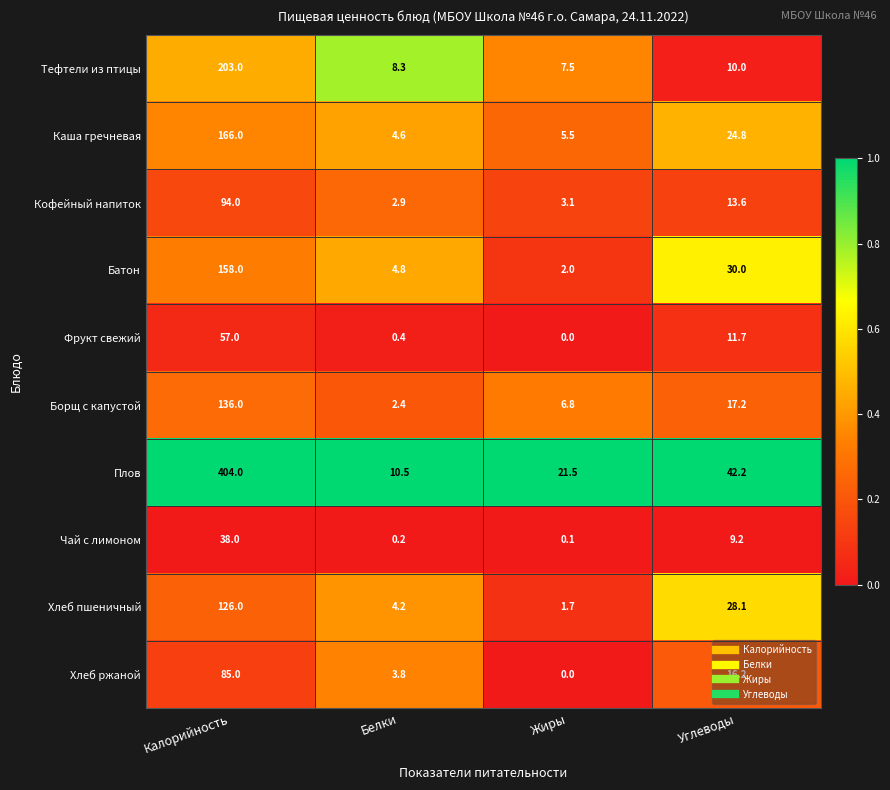

What is the greatest value displayed?

404.0